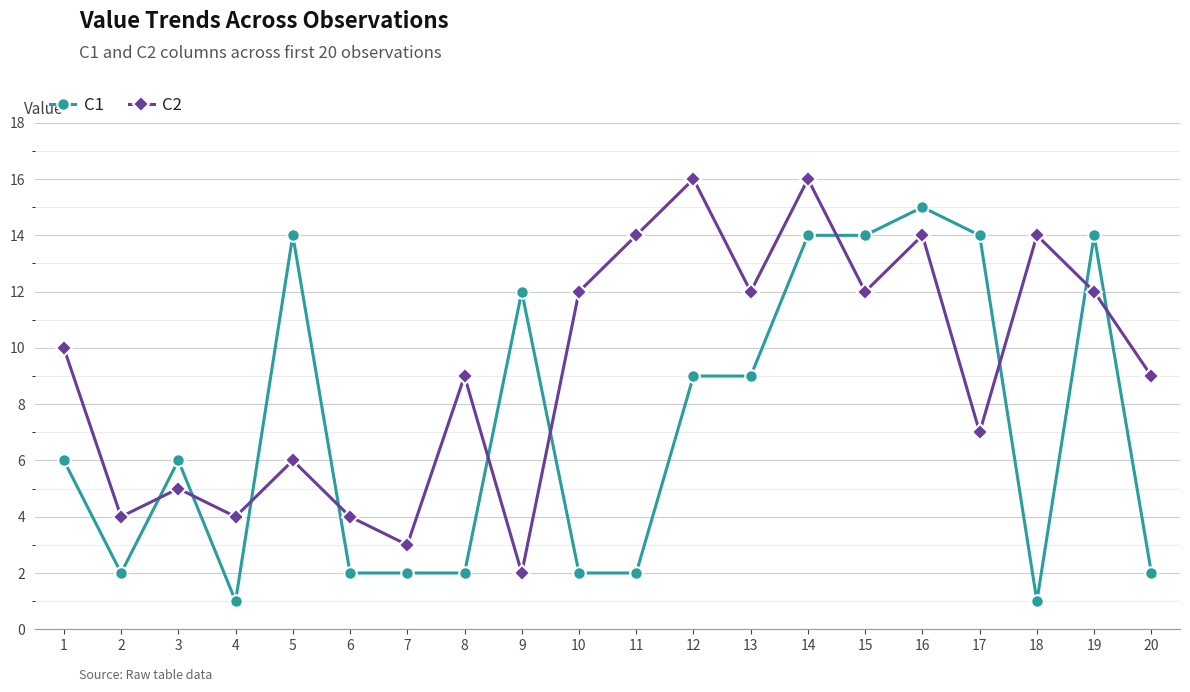

Rank the series by their average value, from highest to lowest.

C2, C1